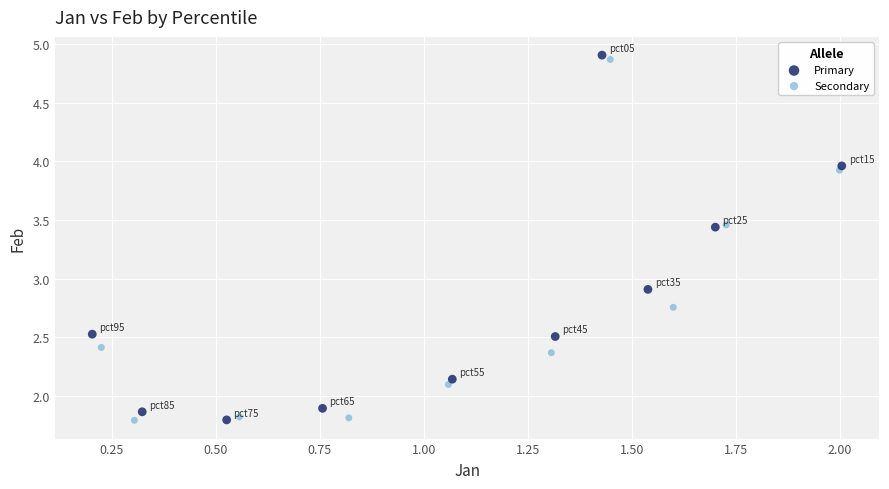

What are all the series names shown in the legend?

Primary, Secondary